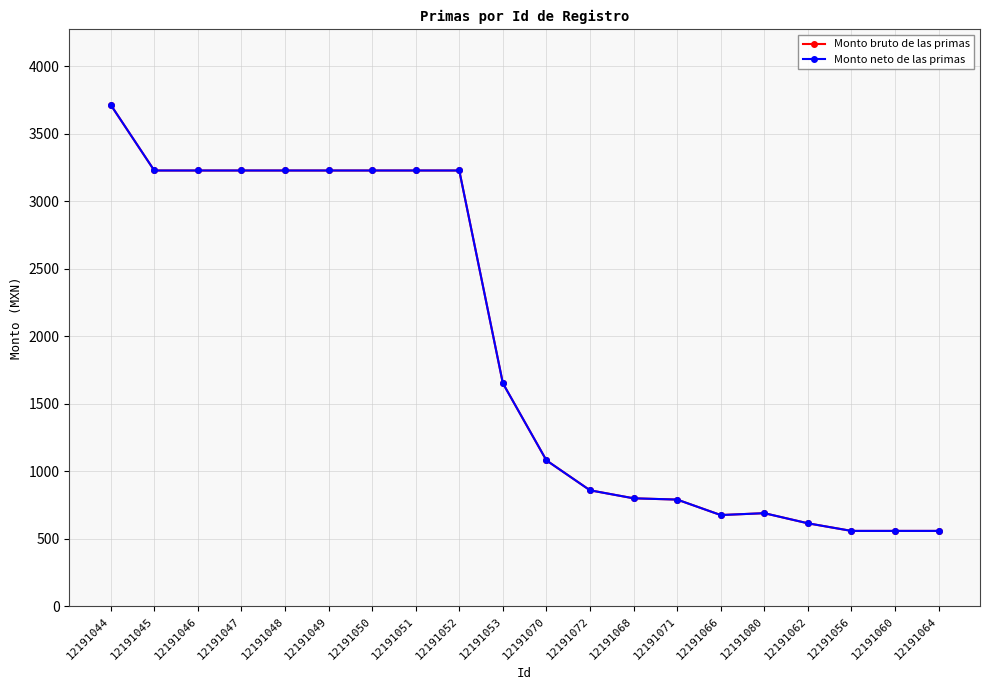

In Monto bruto de las primas, how many points are higher than both neighbors (excluding endpoints)?

1